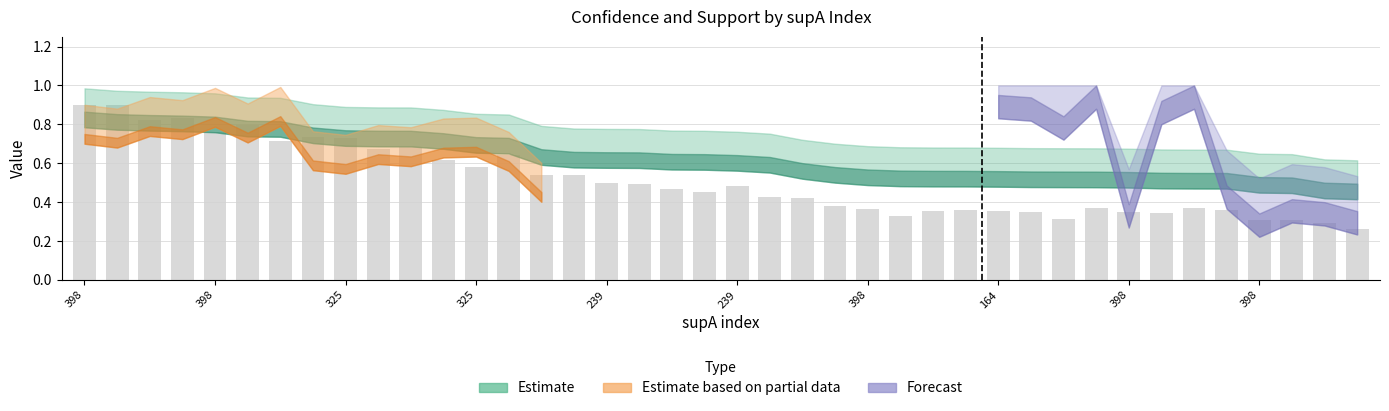

What is the sum of all values?

20.5